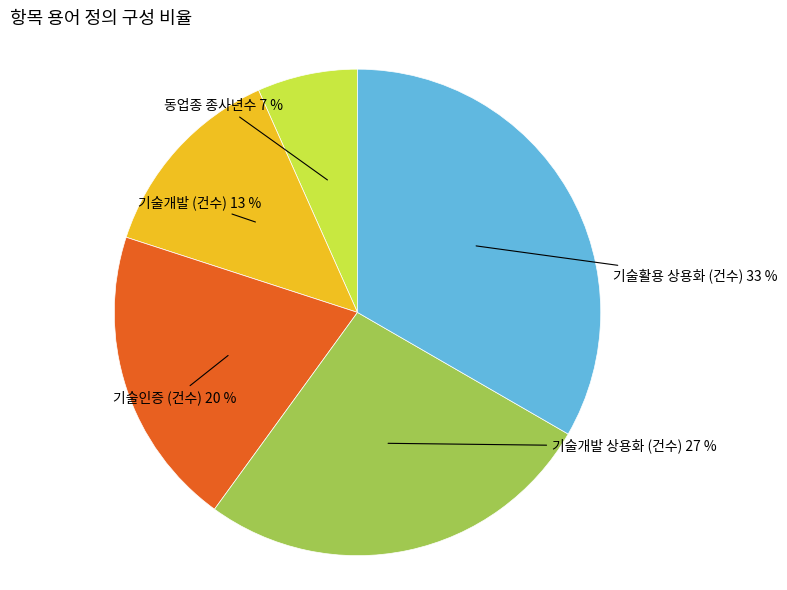

To the nearest percent, what is the average slice percentage?

20%